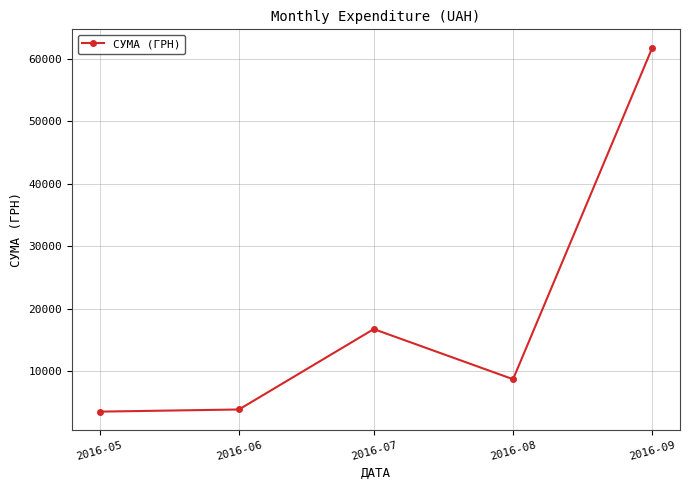

True or false: there are more than 0 points higher than both neighbors.

True